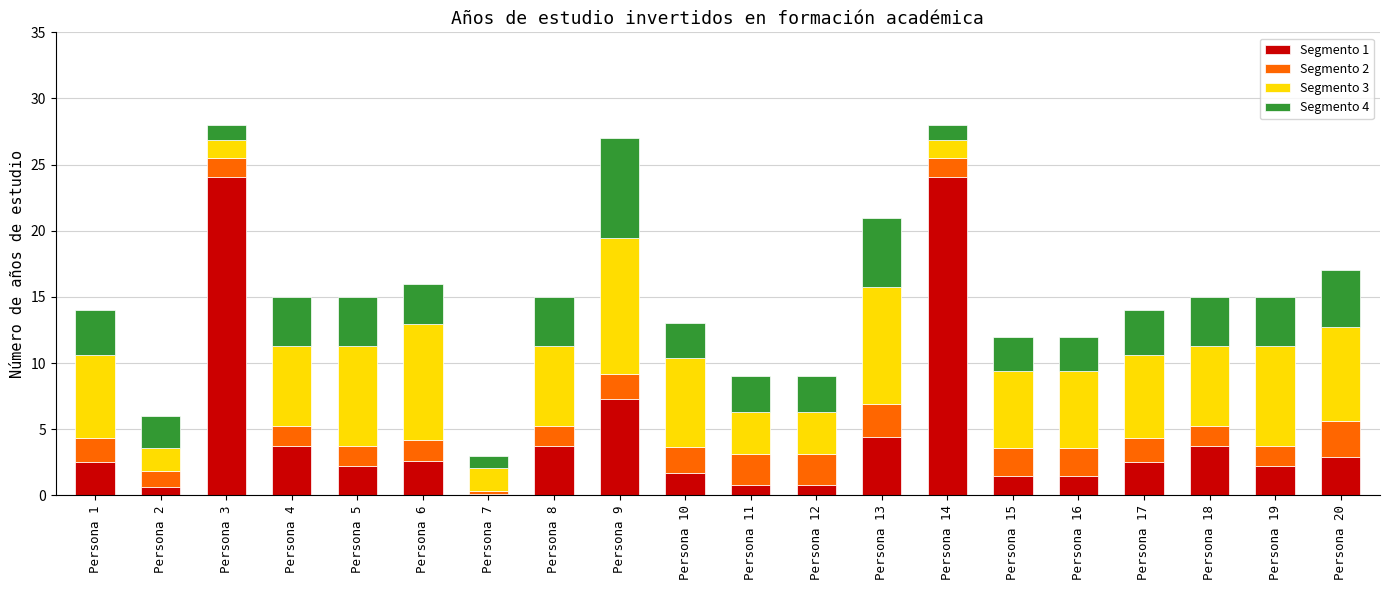

The value of Segmento 1 at Persona 4 is 3.8. True or false?

True